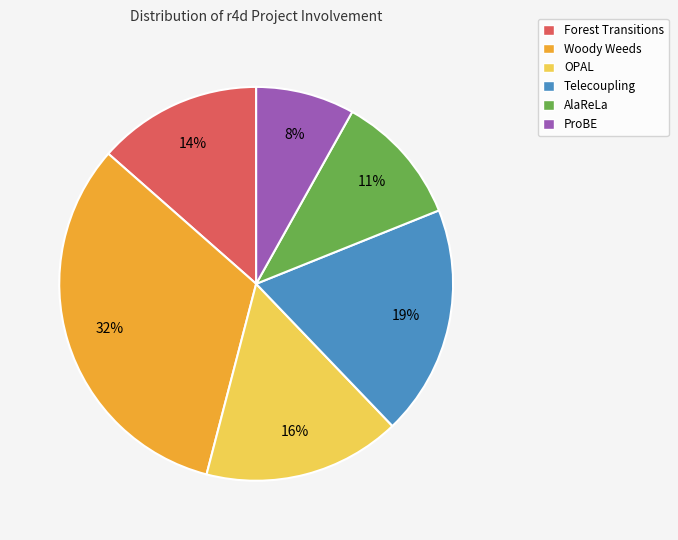

How many slices are in this pie chart?

6